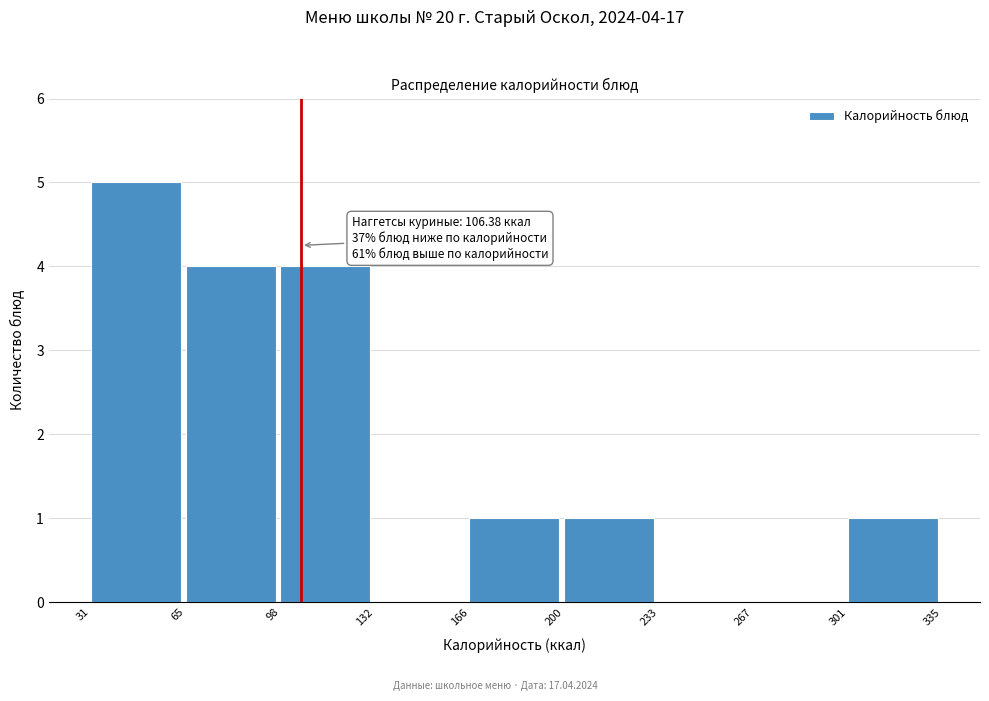

Over which range of the x-axis is the bar tallest?

31 to 65